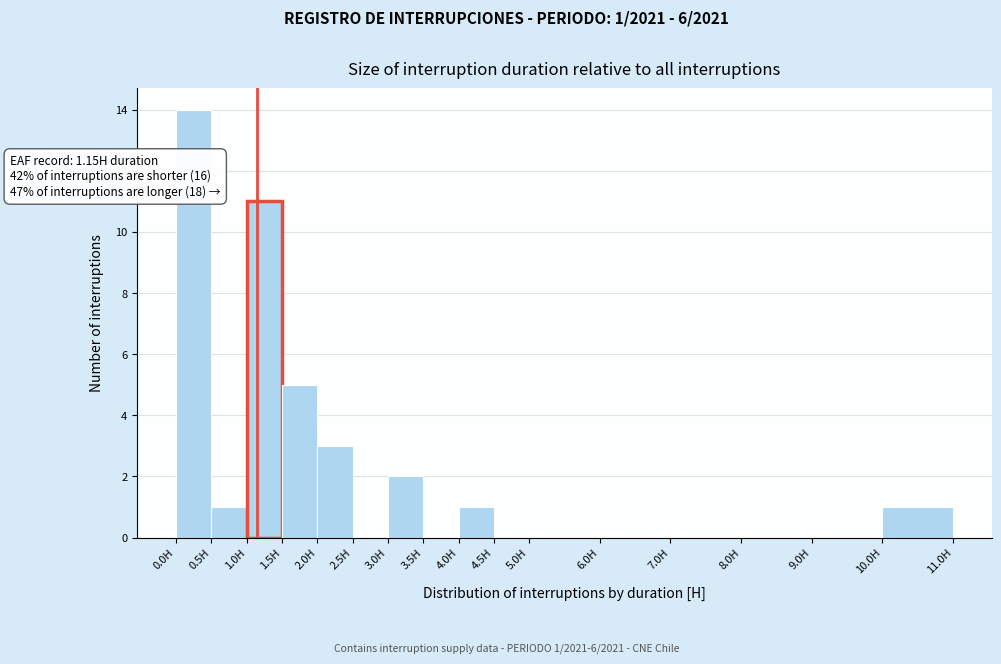

Which range on the x-axis has the tallest bar?

0.0 to 0.5